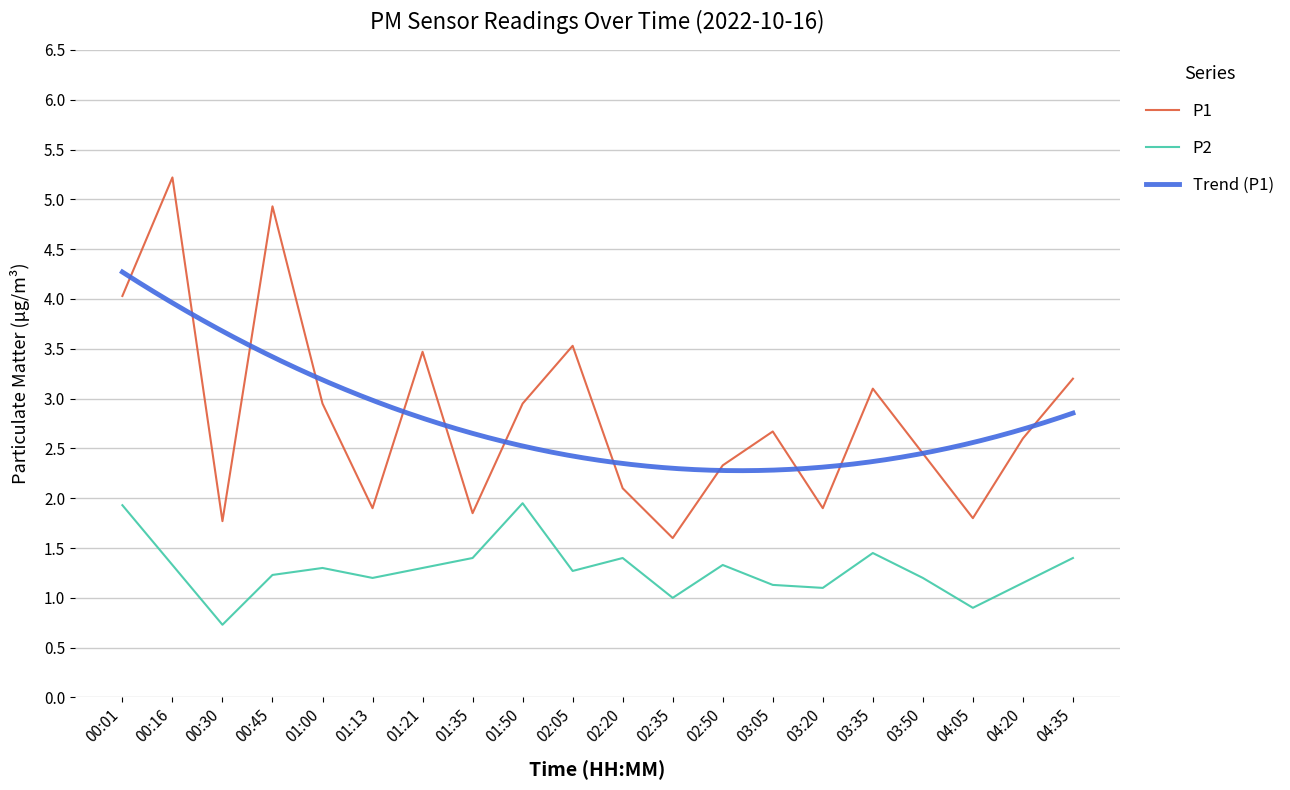

The P2 series shows 1.3 at 01:00. True or false?

True